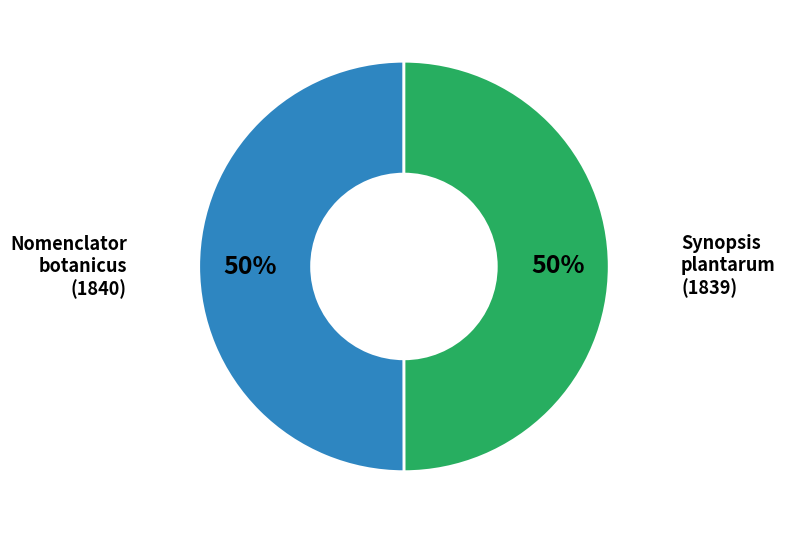

Count the number of slices in the pie.

2